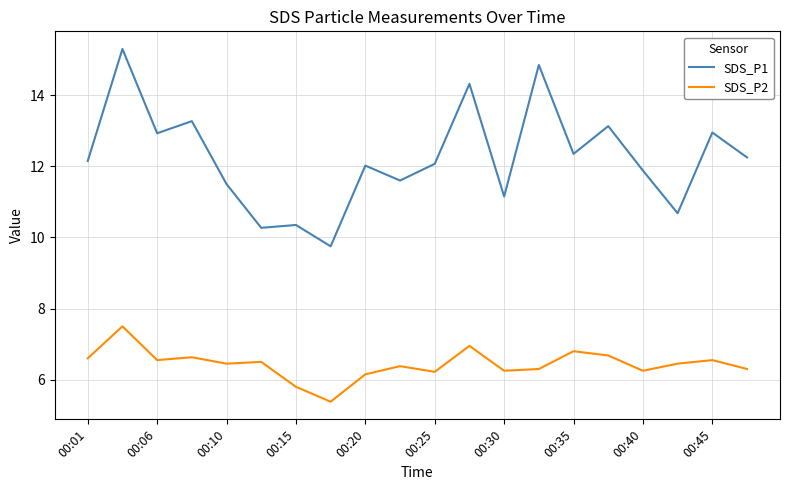

What is the highest value of the SDS_P2 series?

7.5